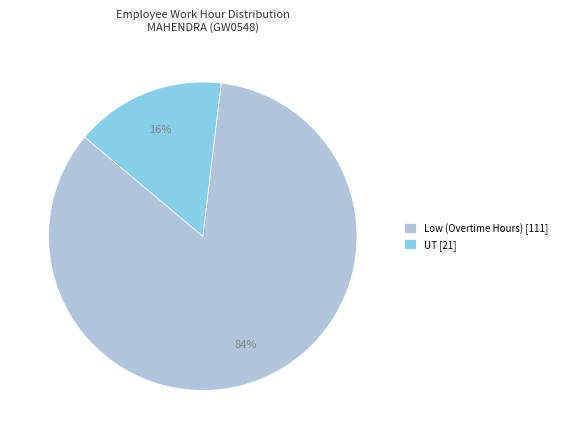

Which category has the biggest portion of the pie?

Low (Overtime Hours) [111]